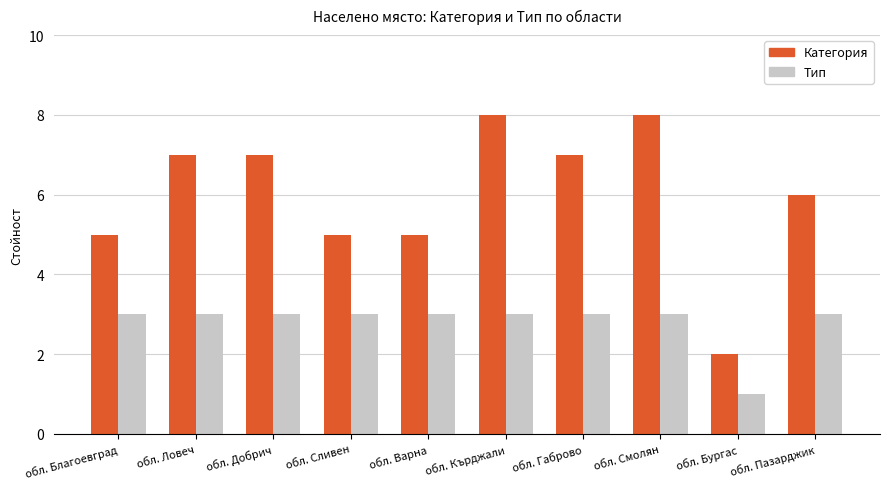

Which series has the widest spread of values?

Категория